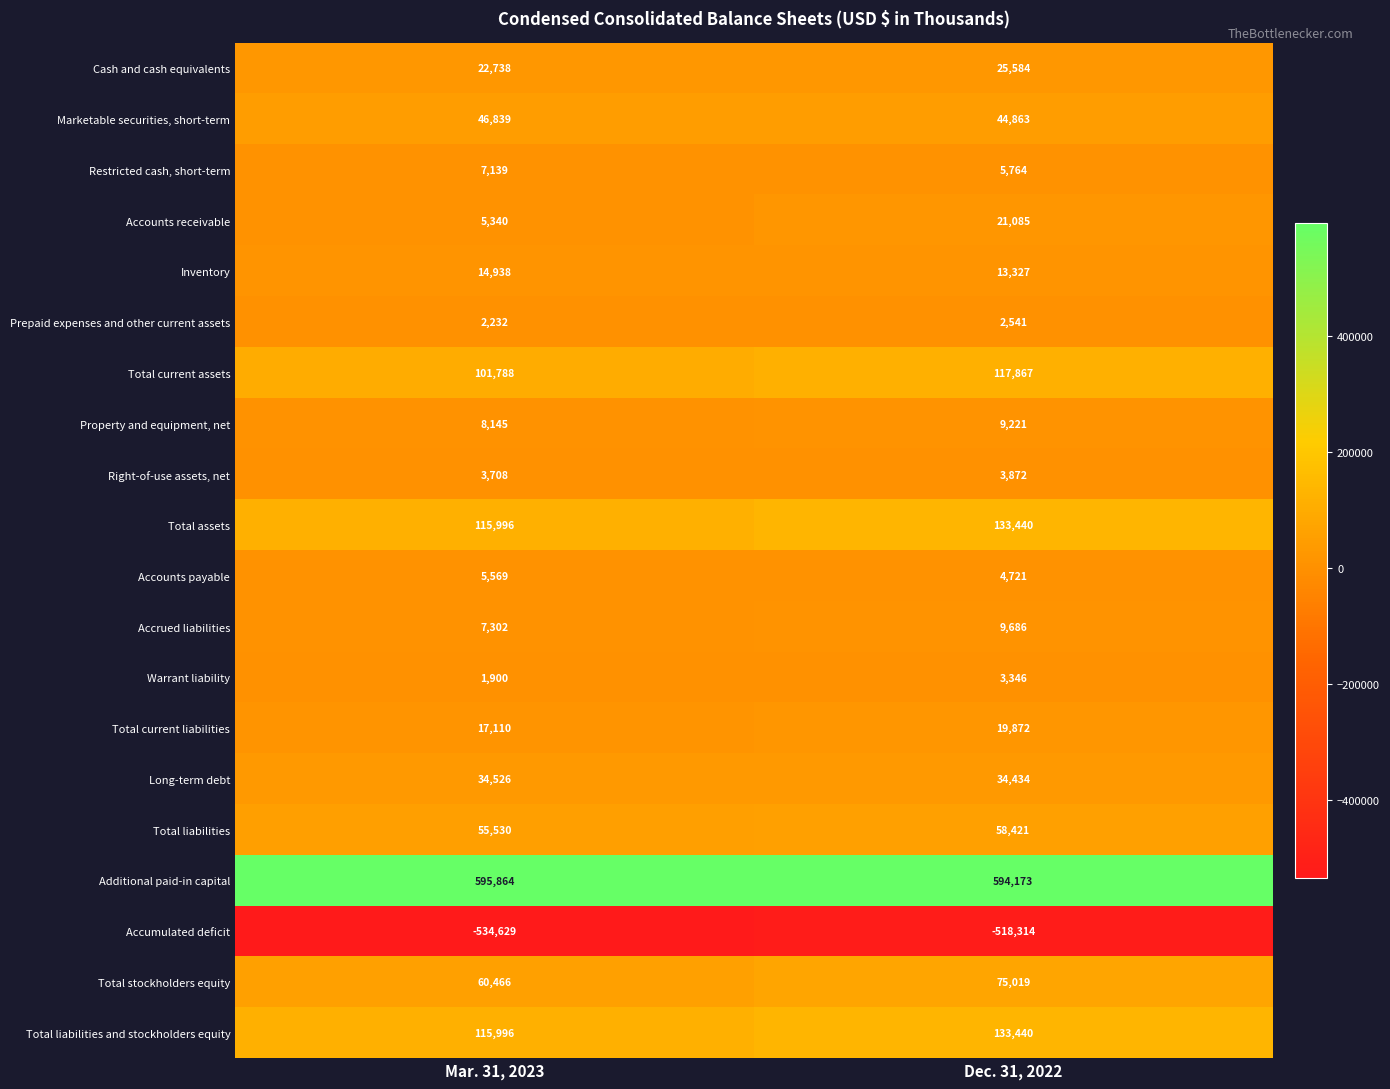

Rank the categories by Total stockholders equity value from highest to lowest.

Dec. 31, 2022, Mar. 31, 2023